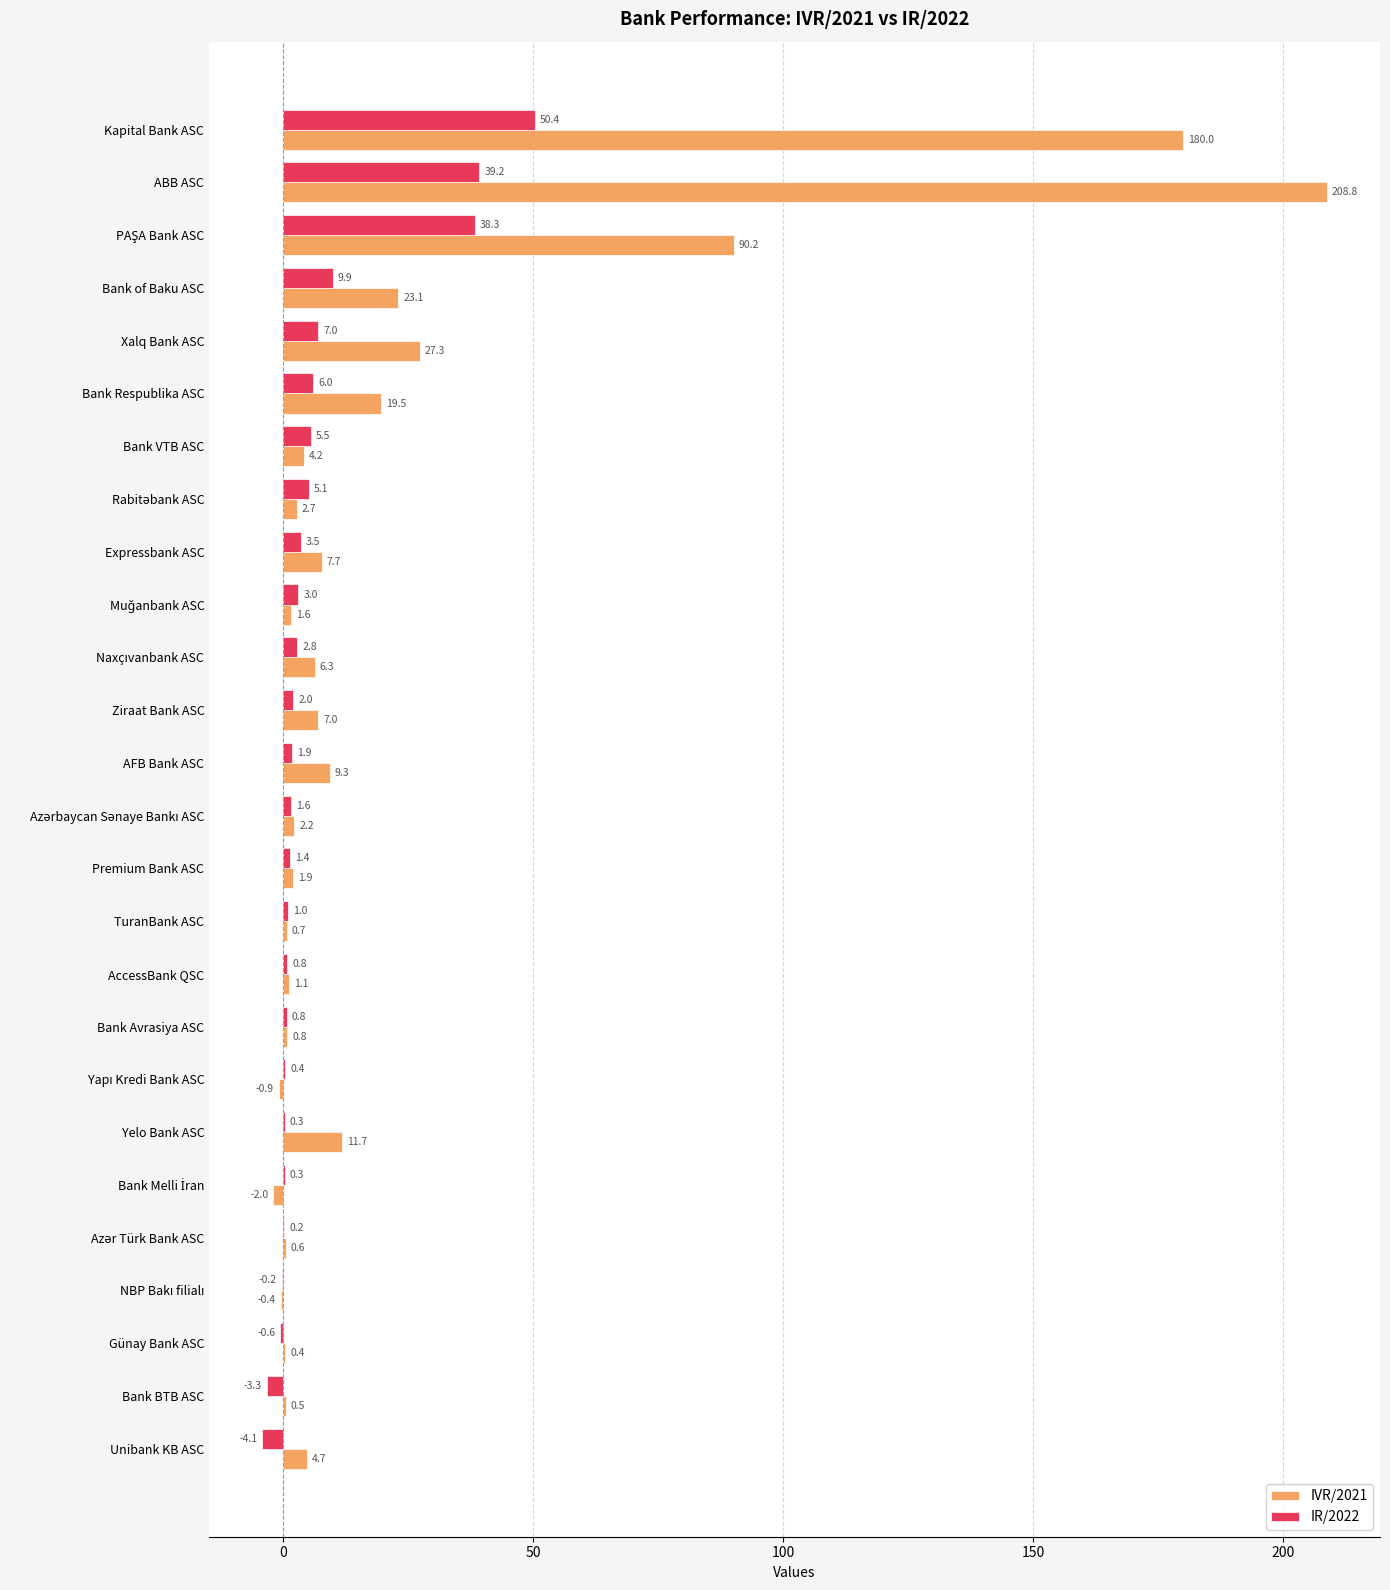

The IR/2022 series shows 17.5 at Bank of Baku ASC. True or false?

False